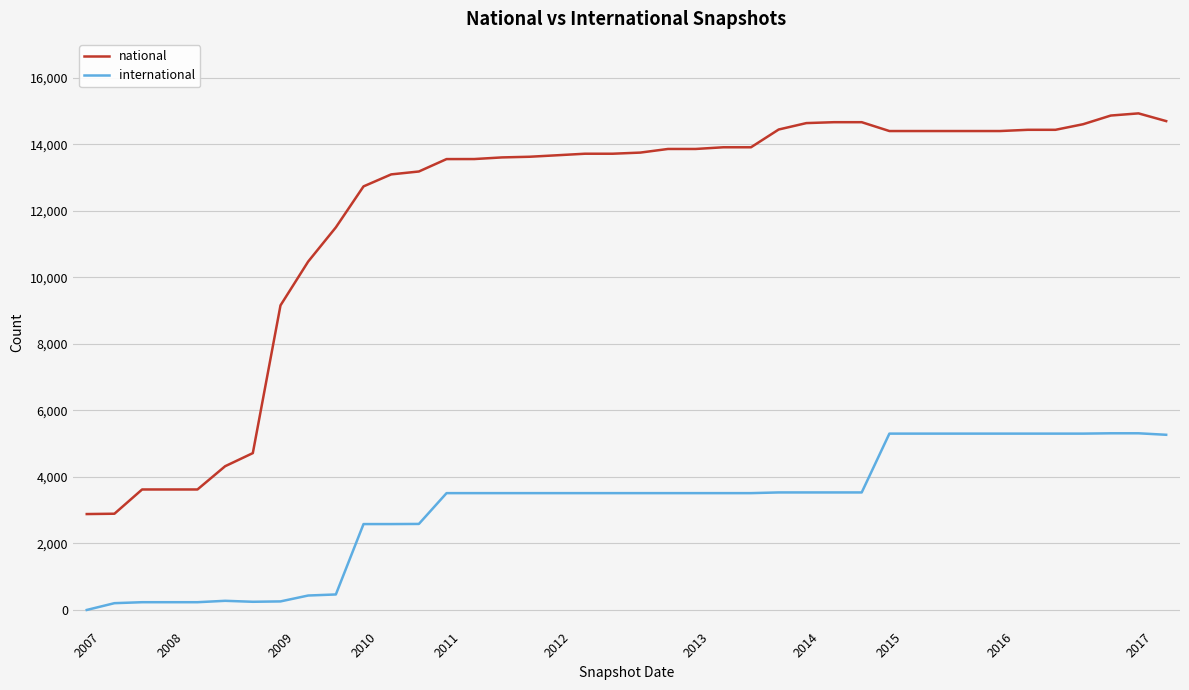

Count the number of categories in the chart.

40